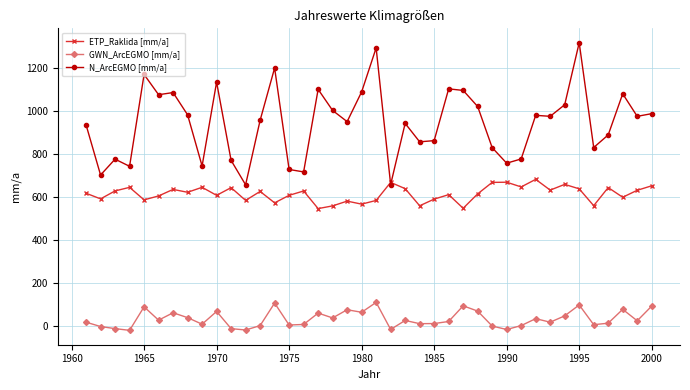

True or false: N_ArcEGMO [mm/a] has more than 1 points higher than both neighbors.

True